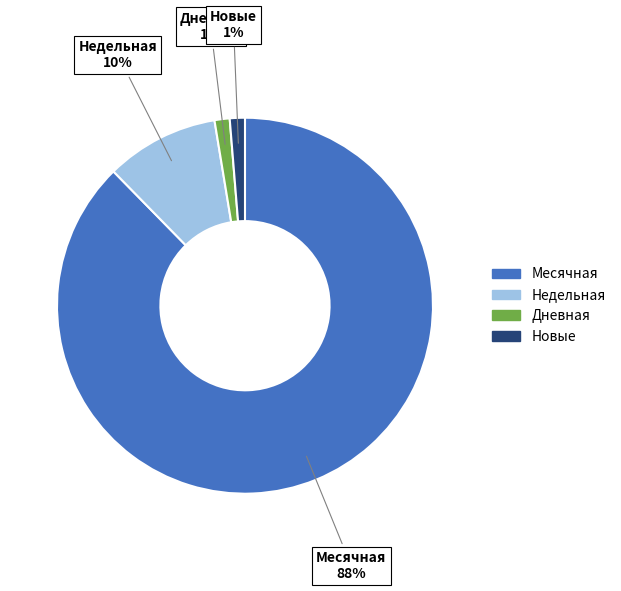

Which category has the biggest portion of the pie?

Месячная